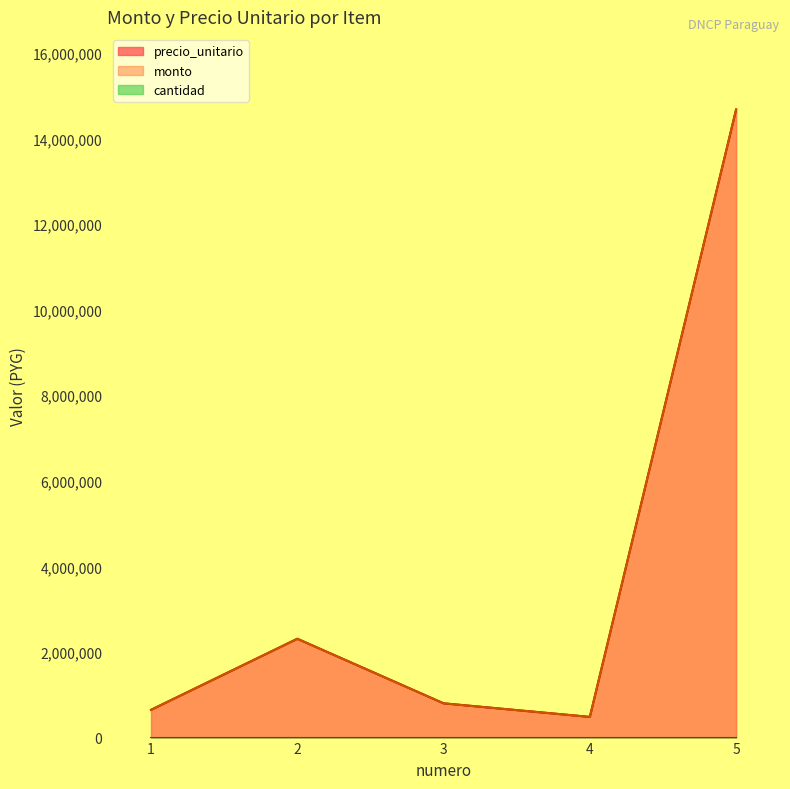

Rank the series by their maximum value, from highest to lowest.

precio_unitario, monto